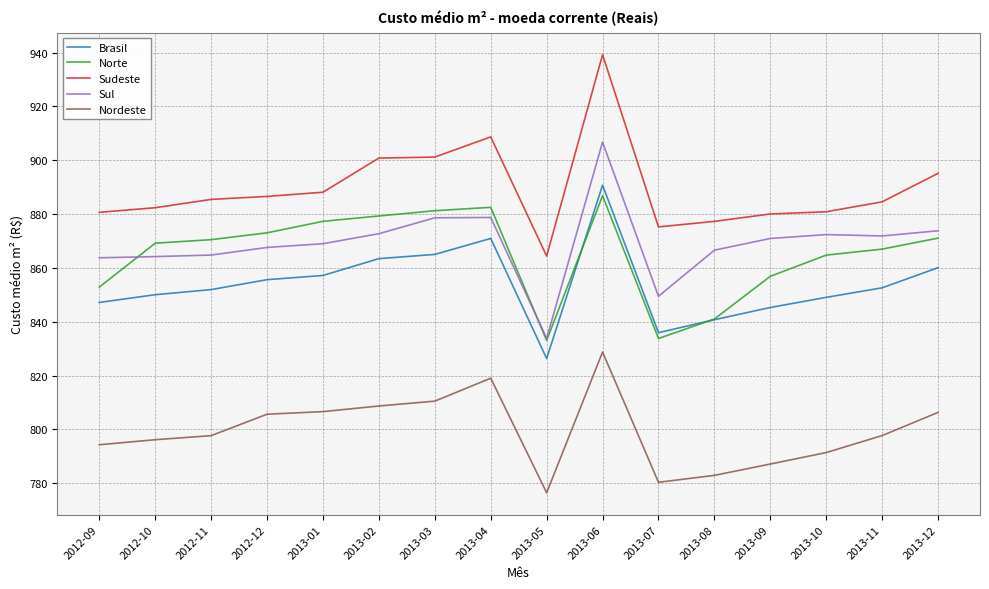

How many lines are shown in the chart?

5